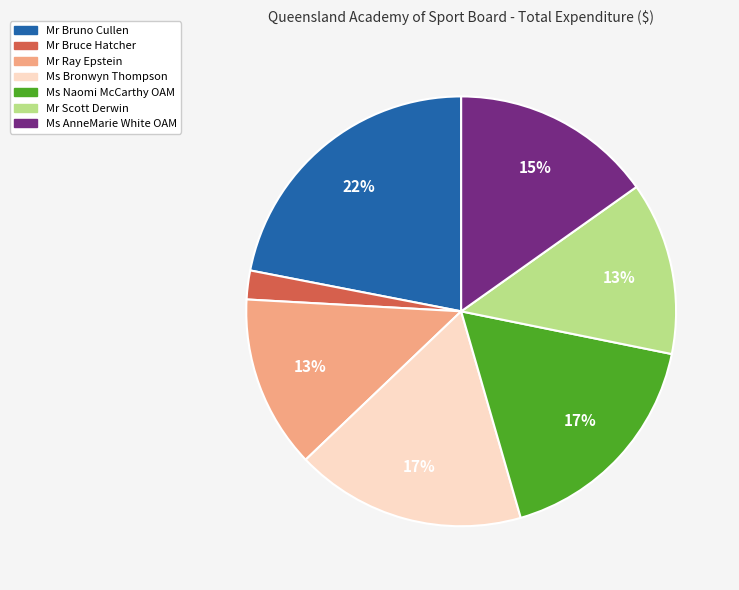

Does Mr Scott Derwin represent more than half of the total?

No